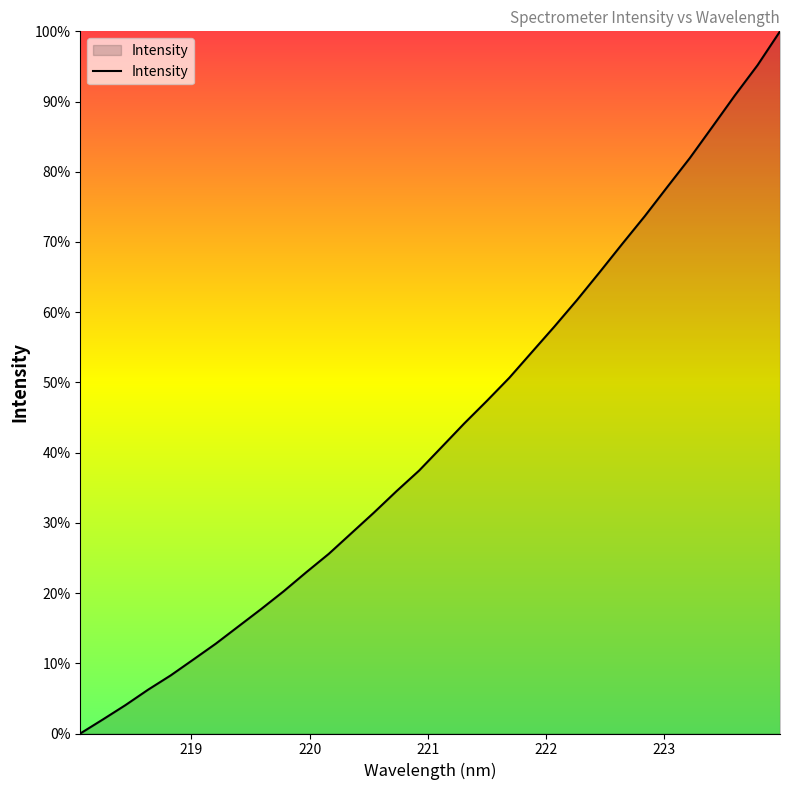

What is the greatest value displayed?

100.0